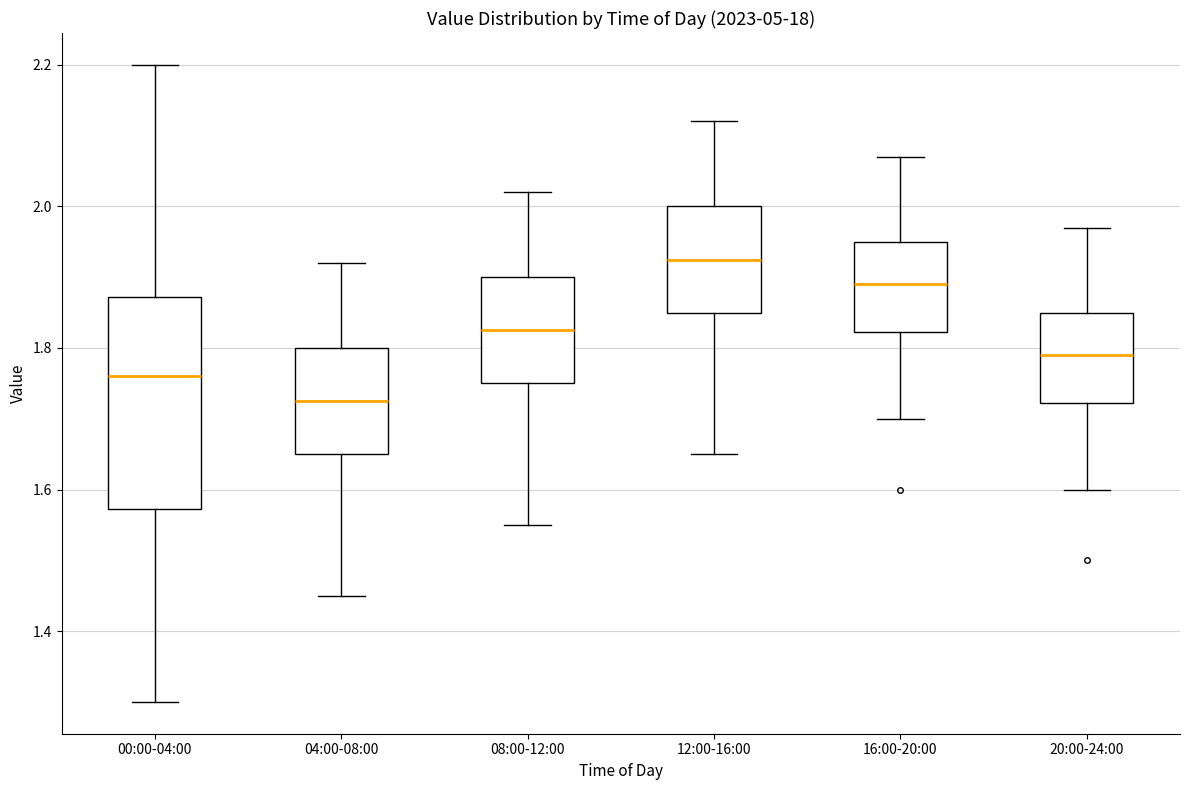

Reading left to right, read every box against the y-axis: the position of its median line, the range the box covers, and the ends of its whiskers. The values are not printed on the chart, so give them approximately, as read against the axis.

00:00-04:00: median 1.76, box 1.58 to 1.88, whiskers 1.30 to 2.20
04:00-08:00: median 1.72, box 1.66 to 1.80, whiskers 1.46 to 1.92
08:00-12:00: median 1.82, box 1.76 to 1.90, whiskers 1.56 to 2.02
12:00-16:00: median 1.92, box 1.86 to 2.00, whiskers 1.66 to 2.12
16:00-20:00: median 1.90, box 1.82 to 1.96, whiskers 1.70 to 2.08
20:00-24:00: median 1.80, box 1.72 to 1.86, whiskers 1.60 to 1.98